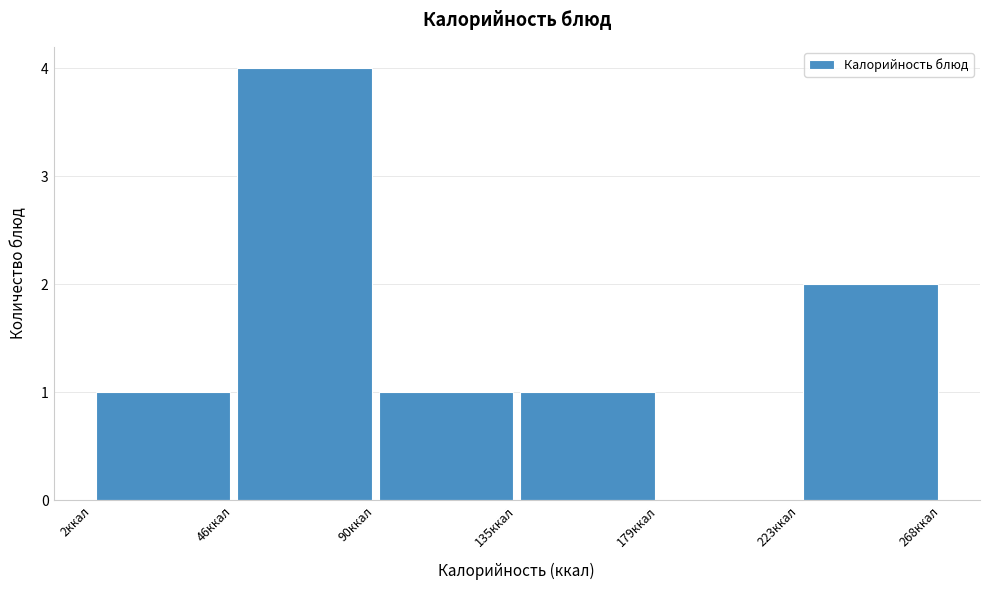

Reading left to right, transcribe this chart: for each bar, give the range it covers on the x-axis and its height. Neither the bar edges nor the heights are printed on the chart, so give them approximately, as read against the axes.

0 to 45: 1
45 to 90: 4
90 to 135: 1
135 to 180: 1
180 to 225: 0
225 to 270: 2